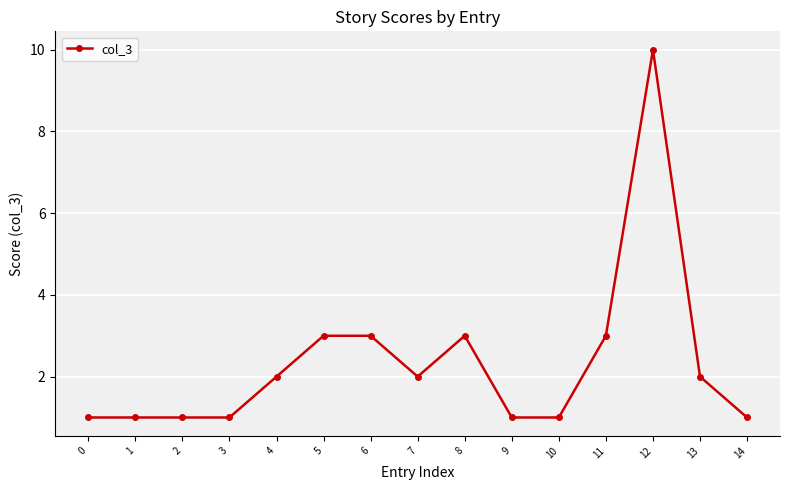

What is the sum of all values?

35